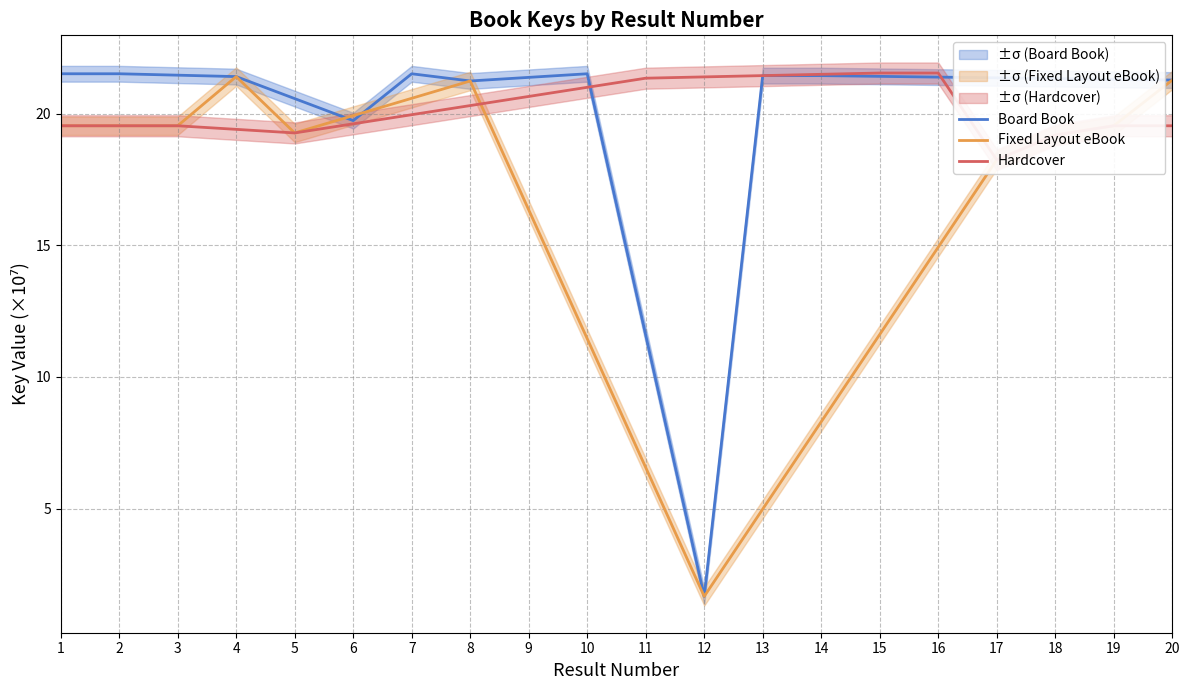

Where is the first local maximum for Board Book?

2